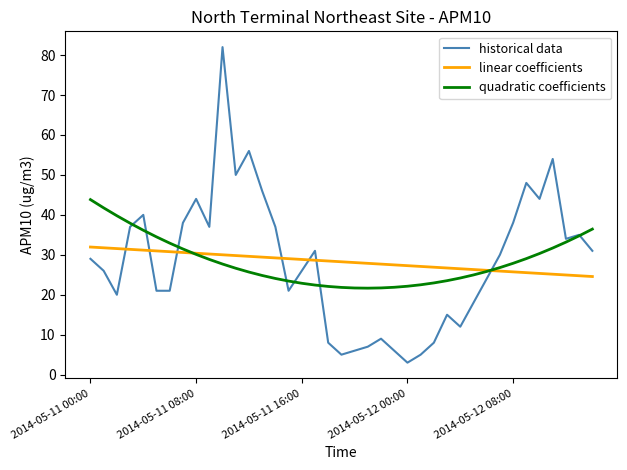

What is the average value of the linear coefficients series?

28.3